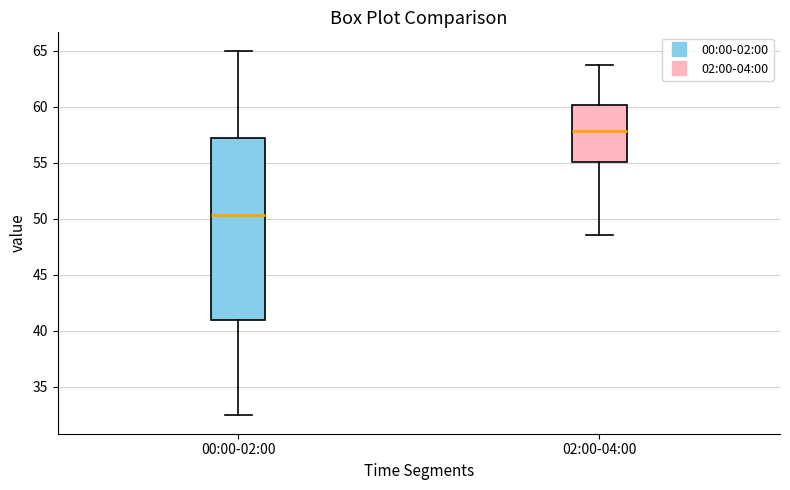

Which box's median line is the highest?

02:00-04:00